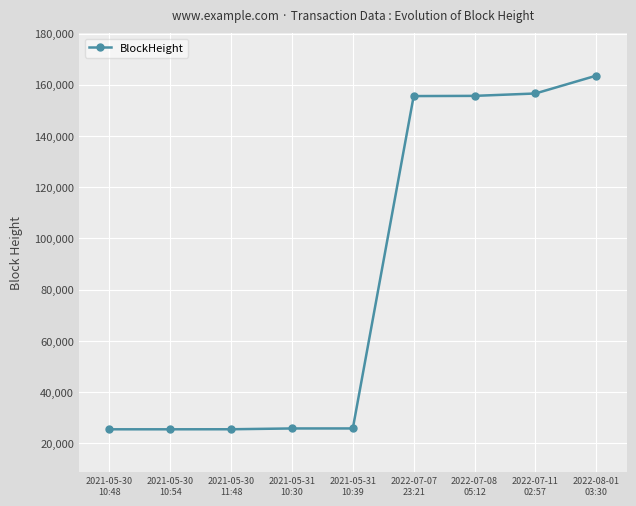

What is the minimum value shown in the chart?

25485